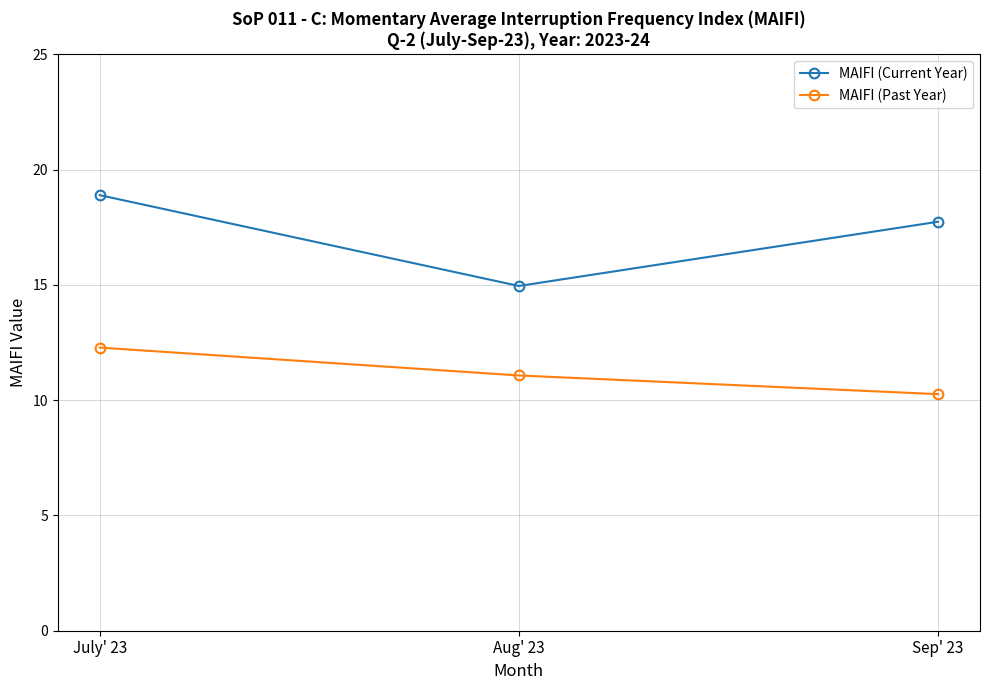

Rank the series by their average value, from lowest to highest.

MAIFI (Past Year), MAIFI (Current Year)